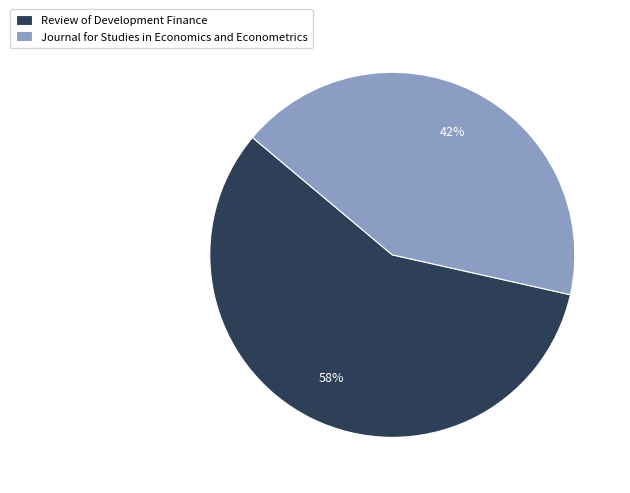

Do Review of Development Finance and Journal for Studies in Economics and Econometrics together represent more than half of the pie?

Yes